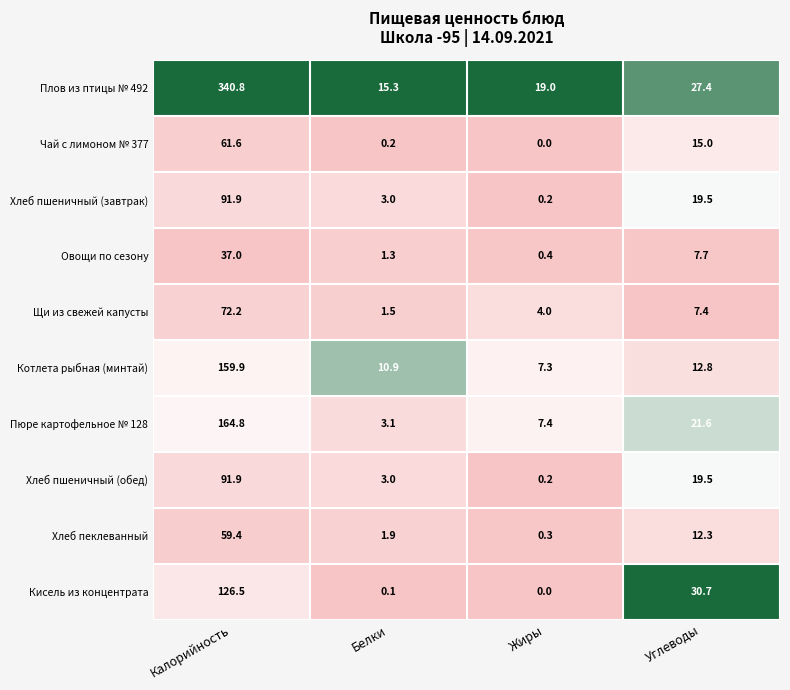

The Овощи по сезону series shows 60.3 at Калорийность. True or false?

False